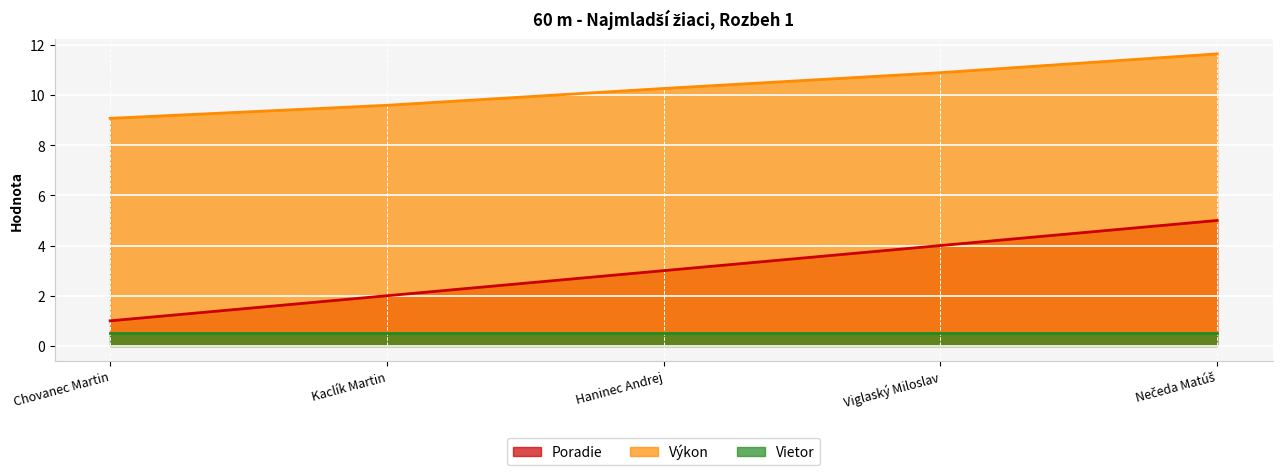

Rank the series at Viglaský Miloslav from highest to lowest value.

Výkon, Poradie, Vietor